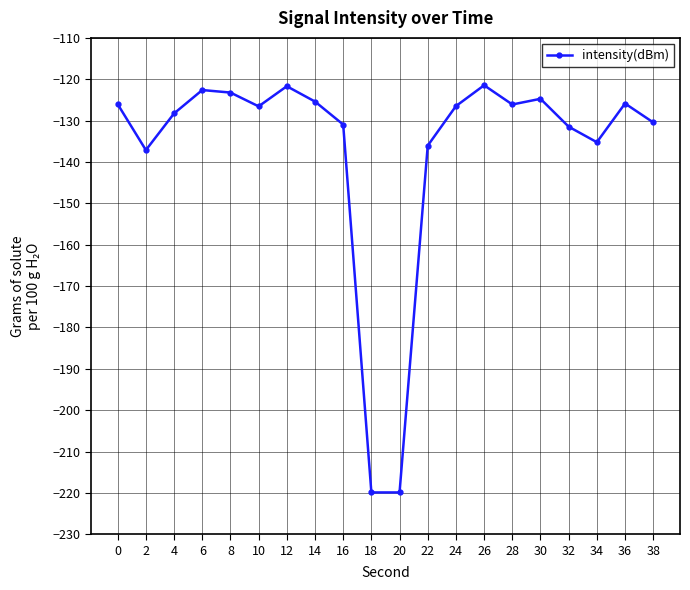

What is the difference between the second highest and minimum values?

98.2